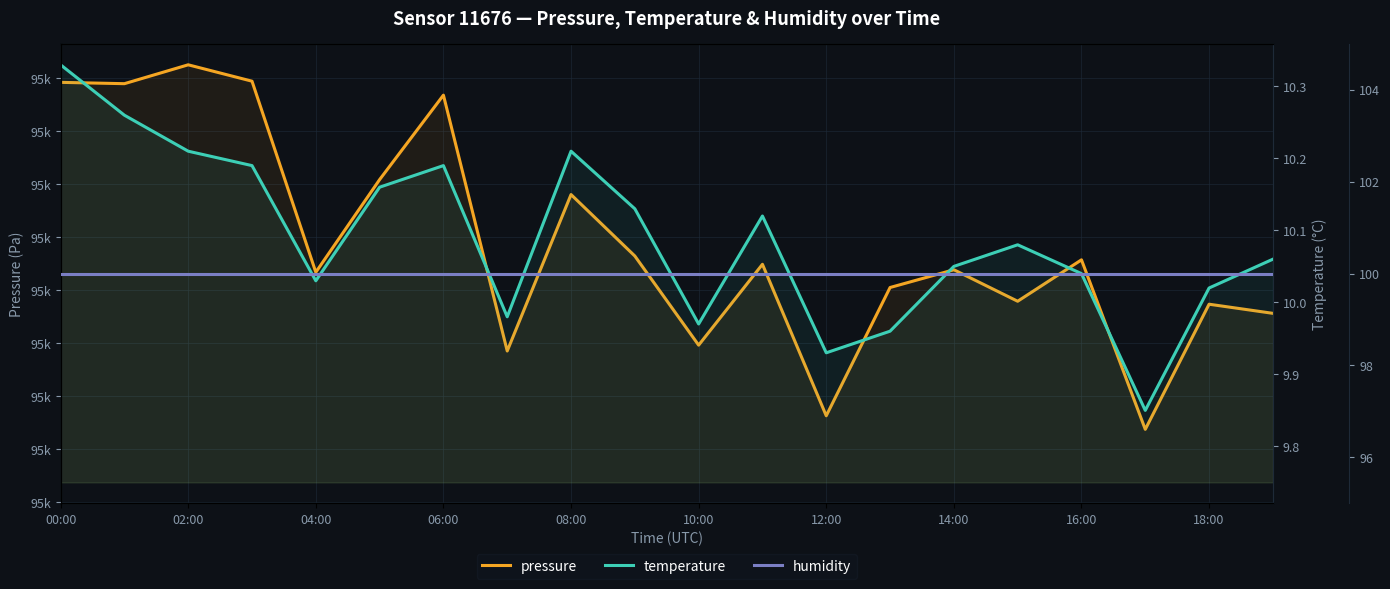

What is the value of the humidity point at the 4th from the left?

100.0